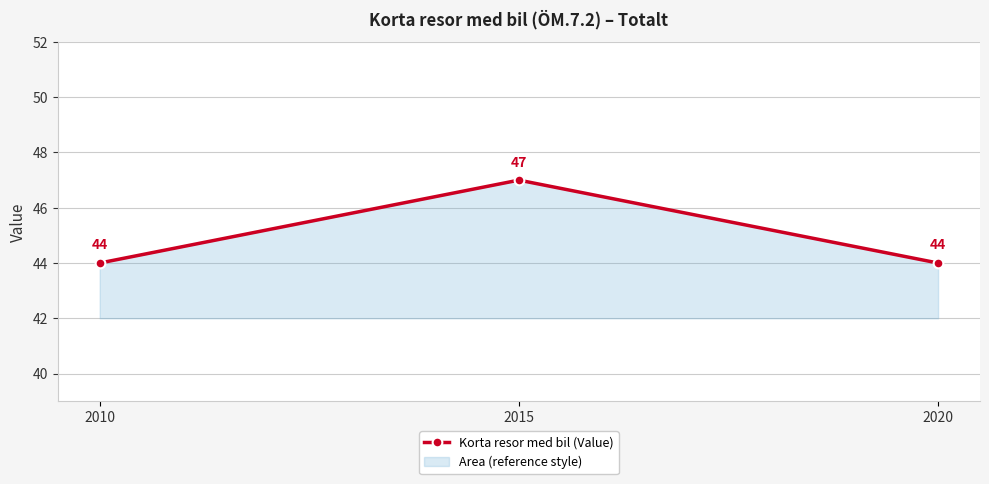

What is the difference between the values at 2015 and 2020?

3